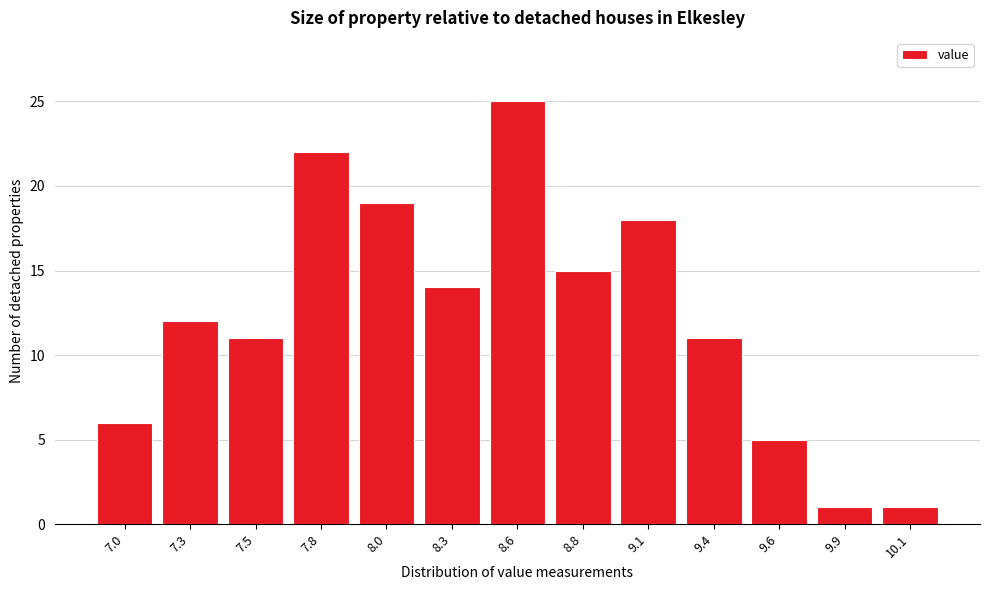

Reading left to right, list all the values displayed in this chart.

6	12	11	22	19	14	25	15	18	11	5	1	1